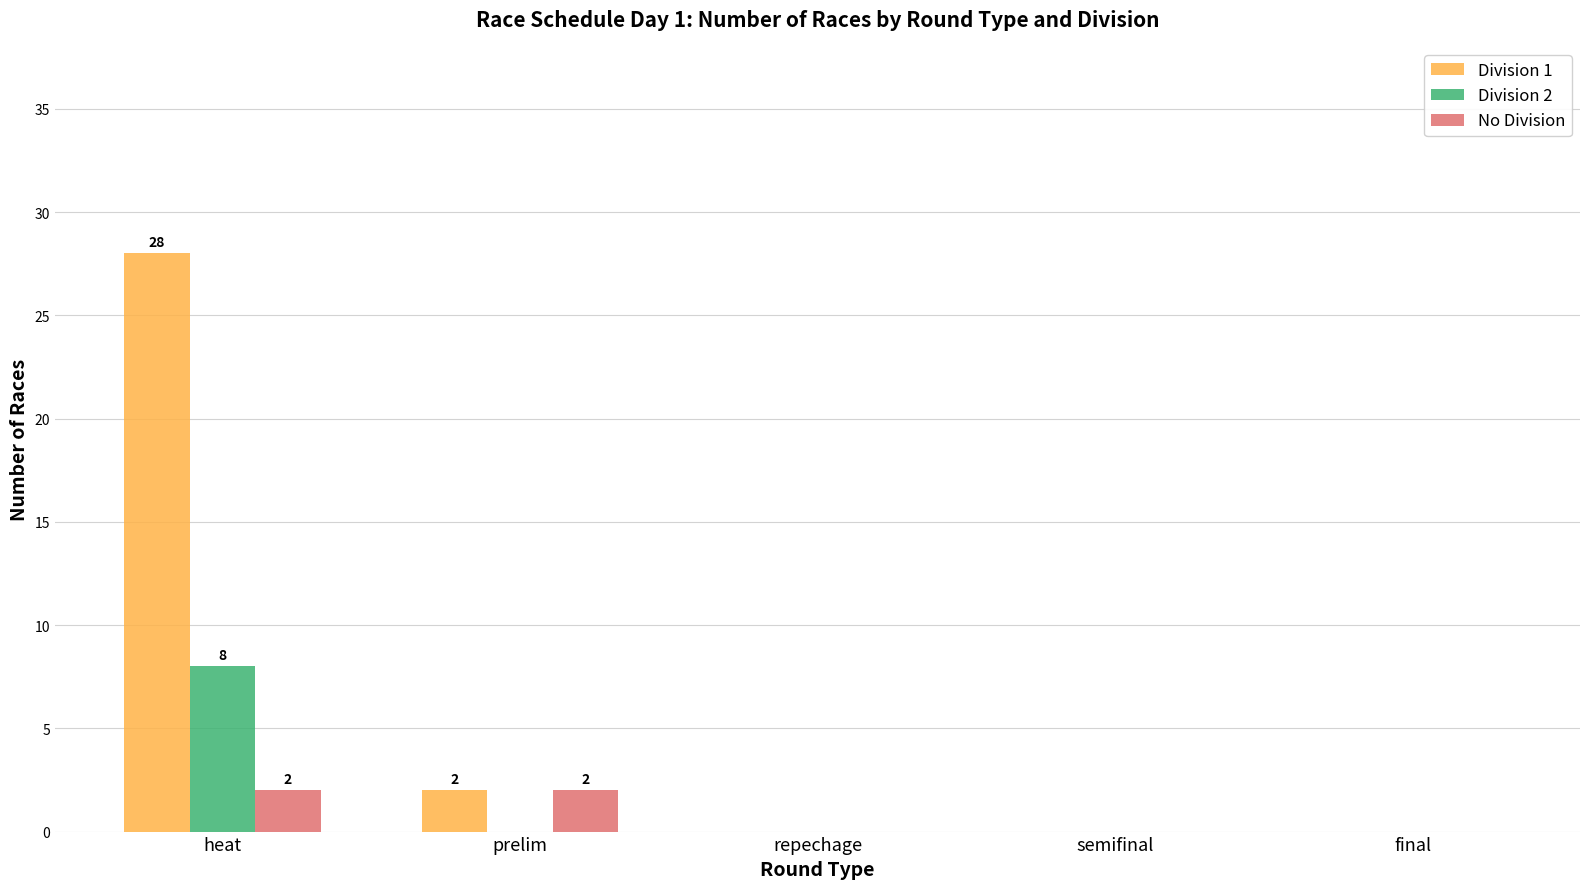

What is the highest value of the No Division series?

2